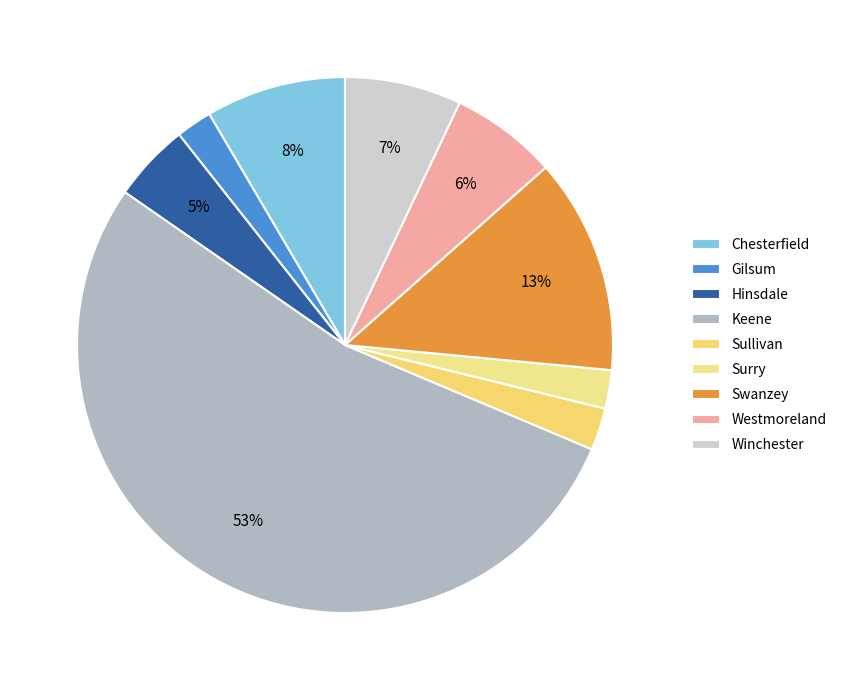

True or false: Surry accounts for 1% of the total.

False